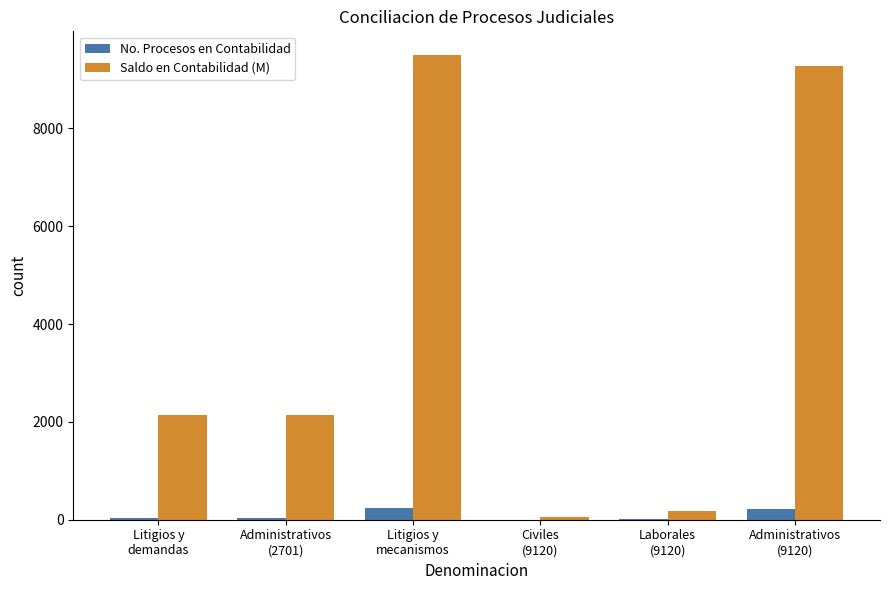

What is the maximum value shown in the chart?

9511.3